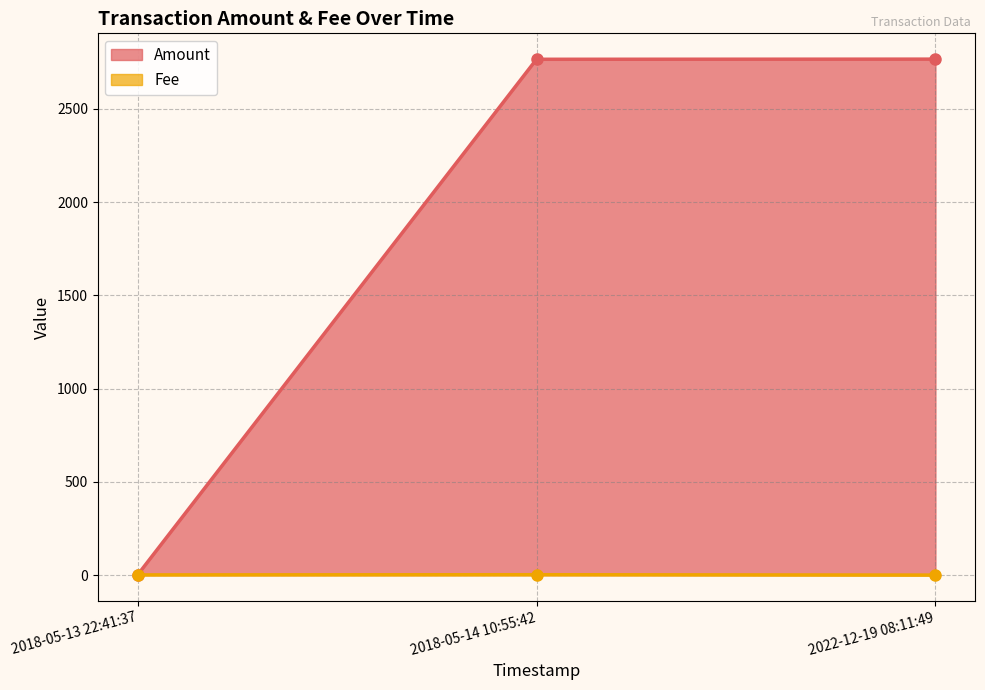

Rank the series by their maximum value, from lowest to highest.

Fee, Amount